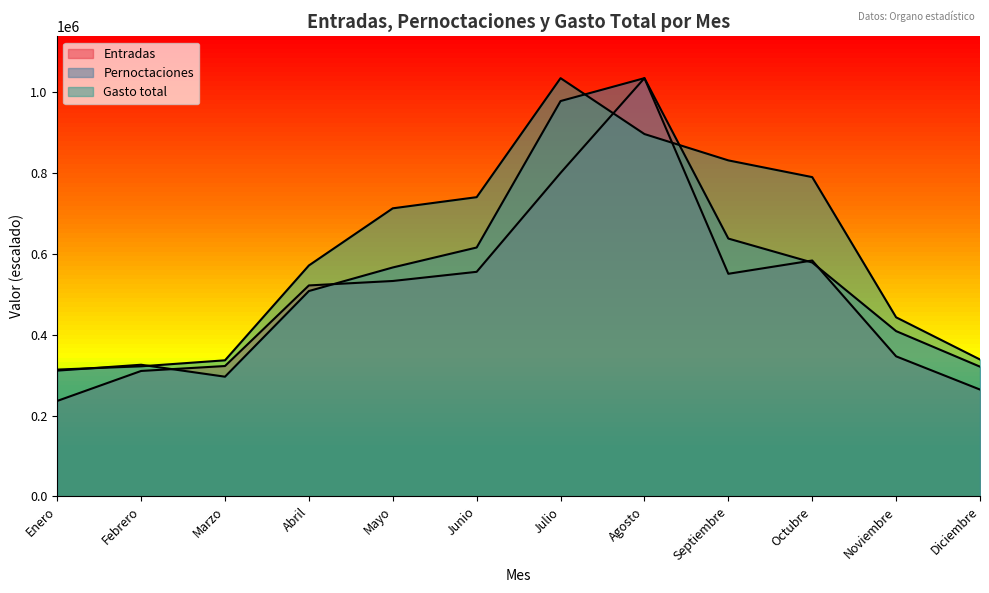

List the series in order of their overall mean, lowest first.

Entradas, Pernoctaciones, Gasto total